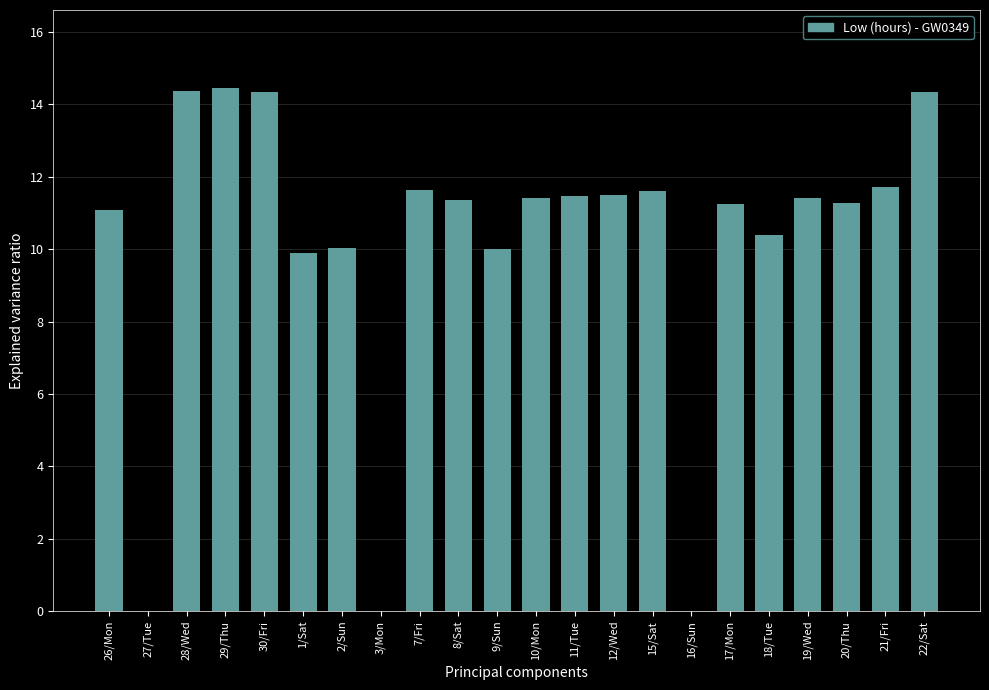

How many categories are shown in the chart?

22